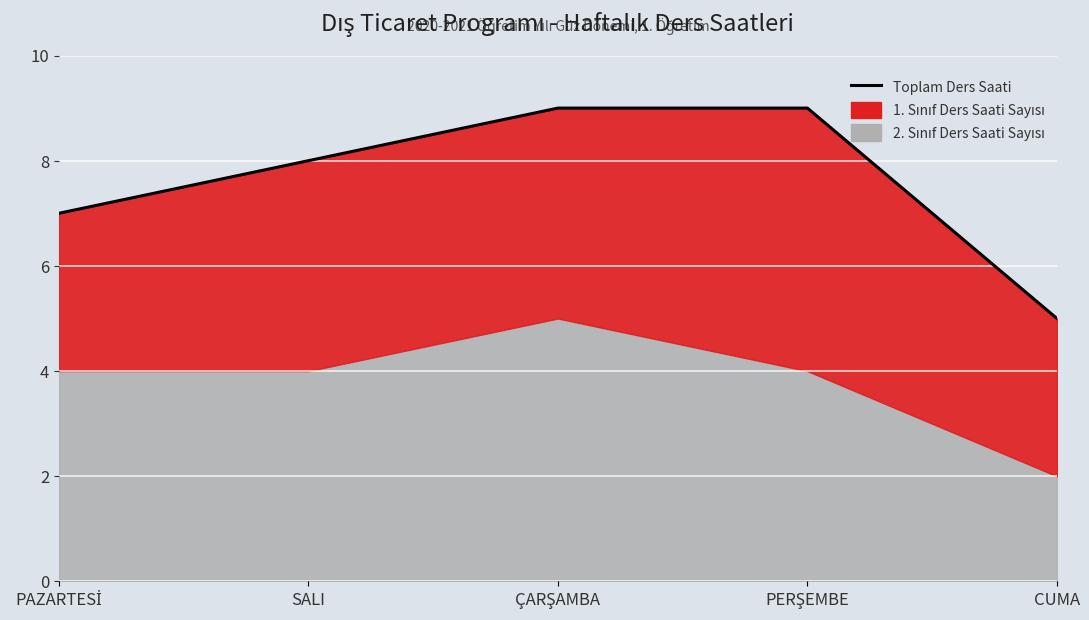

What is the value of the 3rd point from the left?

9